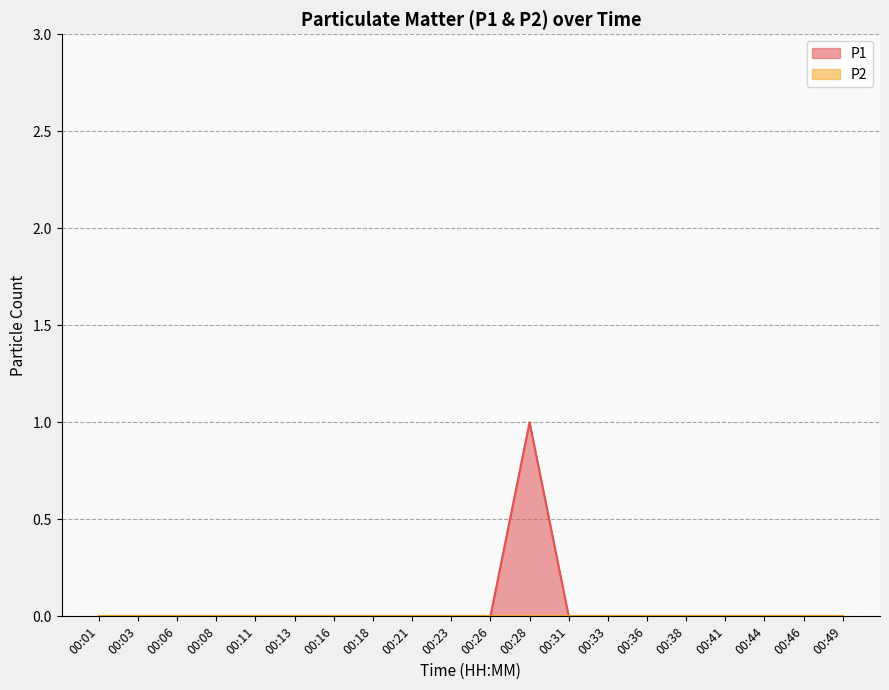

How many lines are shown in the chart?

2